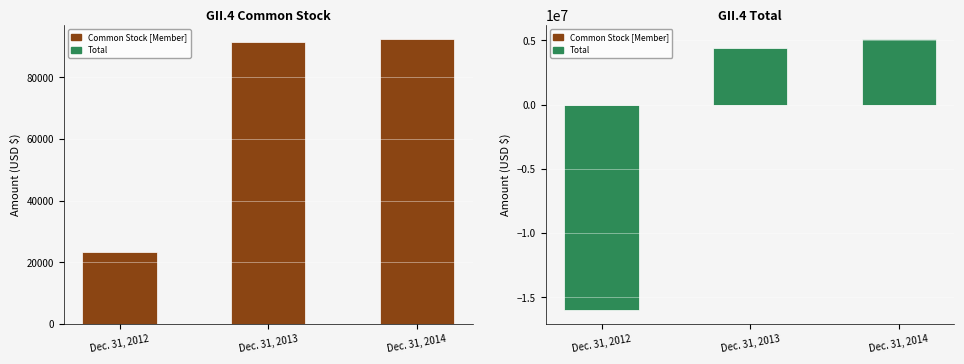

The value of Common Stock [Member] at Dec. 31, 2014 is 92268. True or false?

True